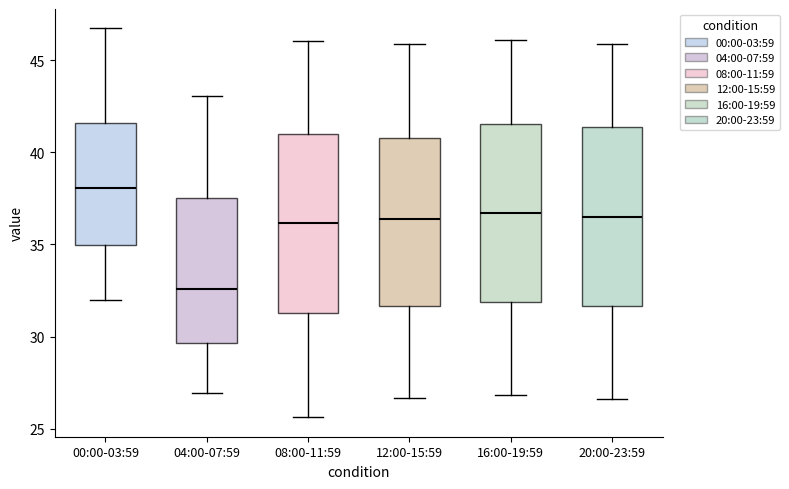

Where does the lower whisker of the box for 00:00-03:59 end on the y-axis? The values are not printed on the chart, so give them approximately, as read against the axis.

32.0